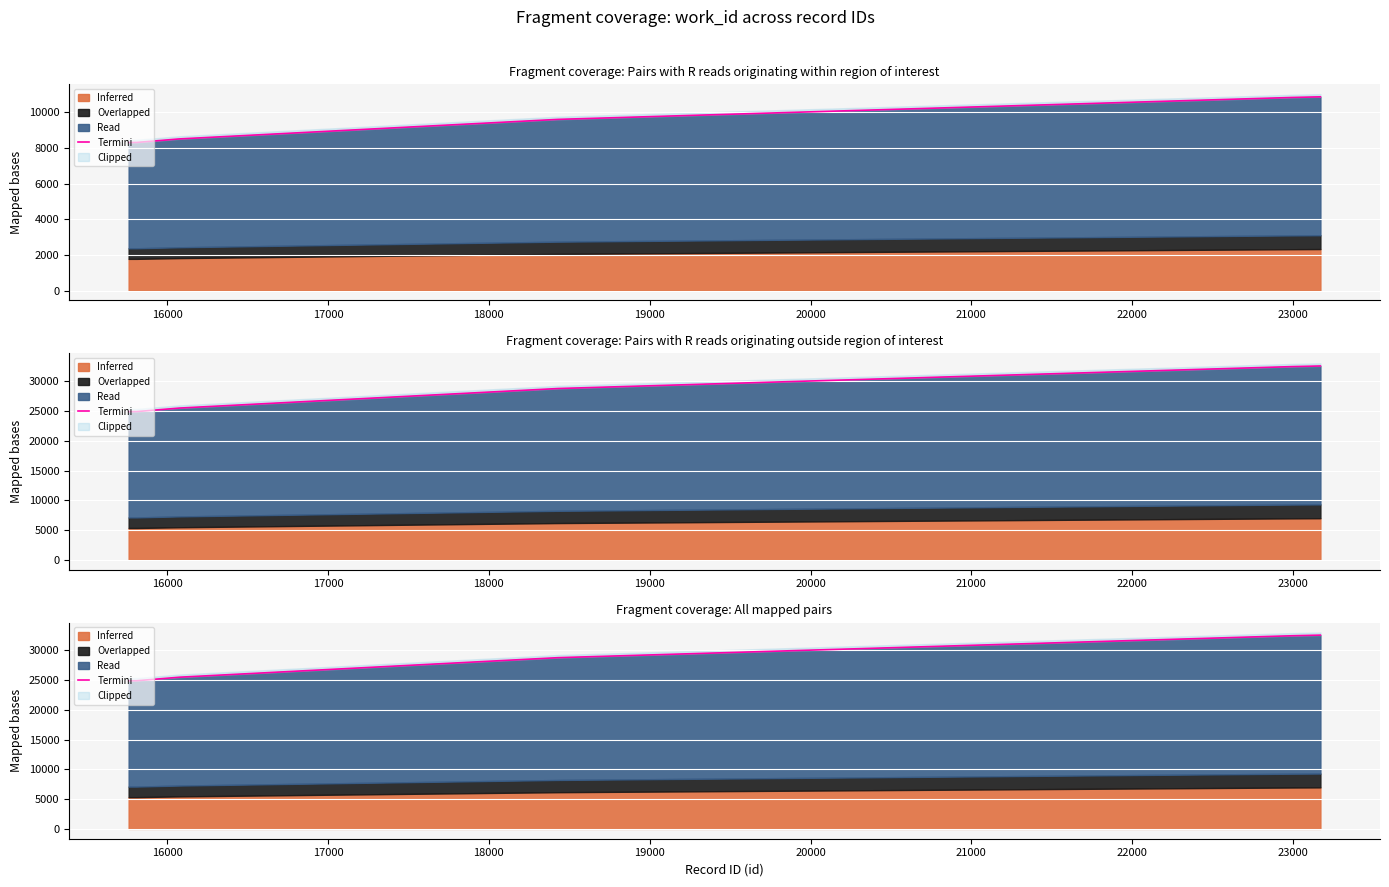

What is the sum of the values at 16000 and 21000?

57384.6